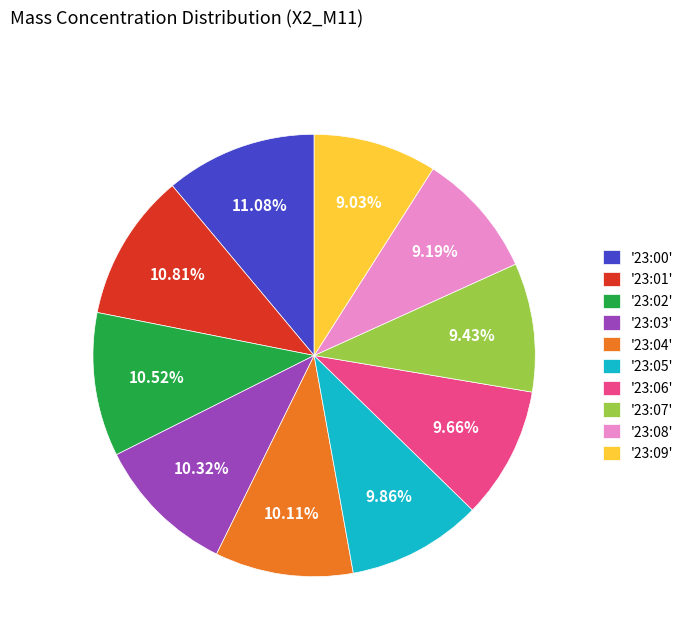

Which has a higher value, '23:01' or '23:09'?

'23:01'